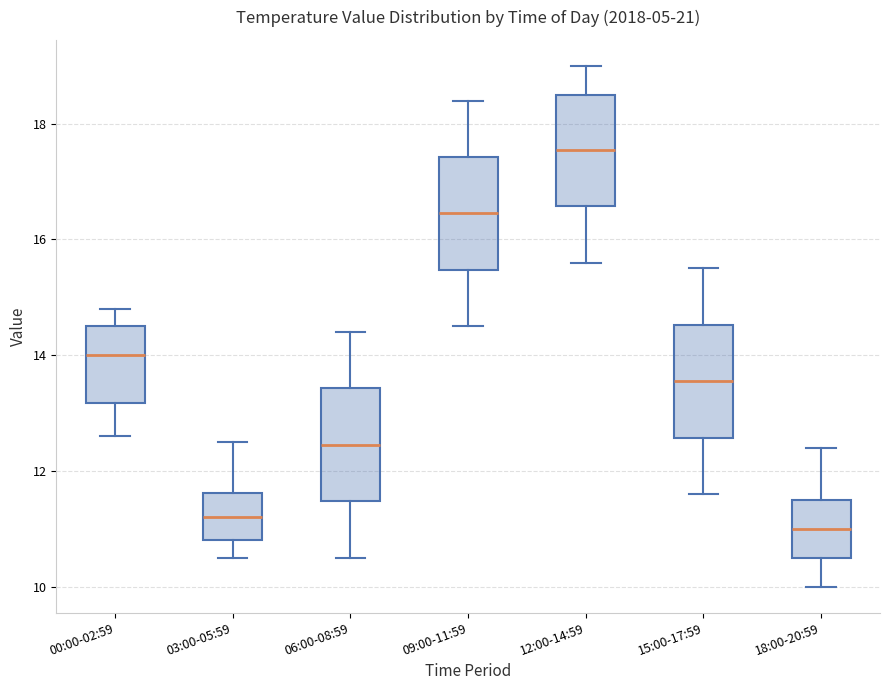

Reading left to right, transcribe this box plot: for each box, give where its median line is, the range the box spans, and where its two whiskers end, as read against the y-axis. The values are not printed on the chart, so give them approximately, as read against the axis.

00:00-02:59: median 14.0, box 13.2 to 14.6, whiskers 12.6 to 14.8
03:00-05:59: median 11.2, box 10.8 to 11.6, whiskers 10.6 to 12.6
06:00-08:59: median 12.4, box 11.4 to 13.4, whiskers 10.6 to 14.4
09:00-11:59: median 16.4, box 15.4 to 17.4, whiskers 14.6 to 18.4
12:00-14:59: median 17.6, box 16.6 to 18.6, whiskers 15.6 to 19.0
15:00-17:59: median 13.6, box 12.6 to 14.6, whiskers 11.6 to 15.6
18:00-20:59: median 11.0, box 10.6 to 11.6, whiskers 10.0 to 12.4